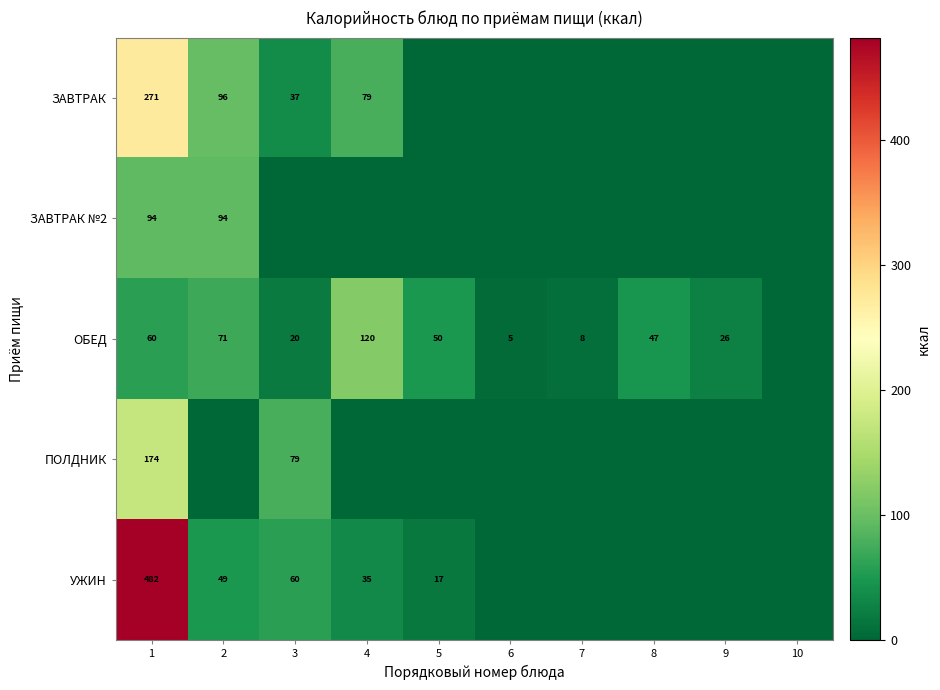

The ОБЕД series shows 106 at 2. True or false?

False